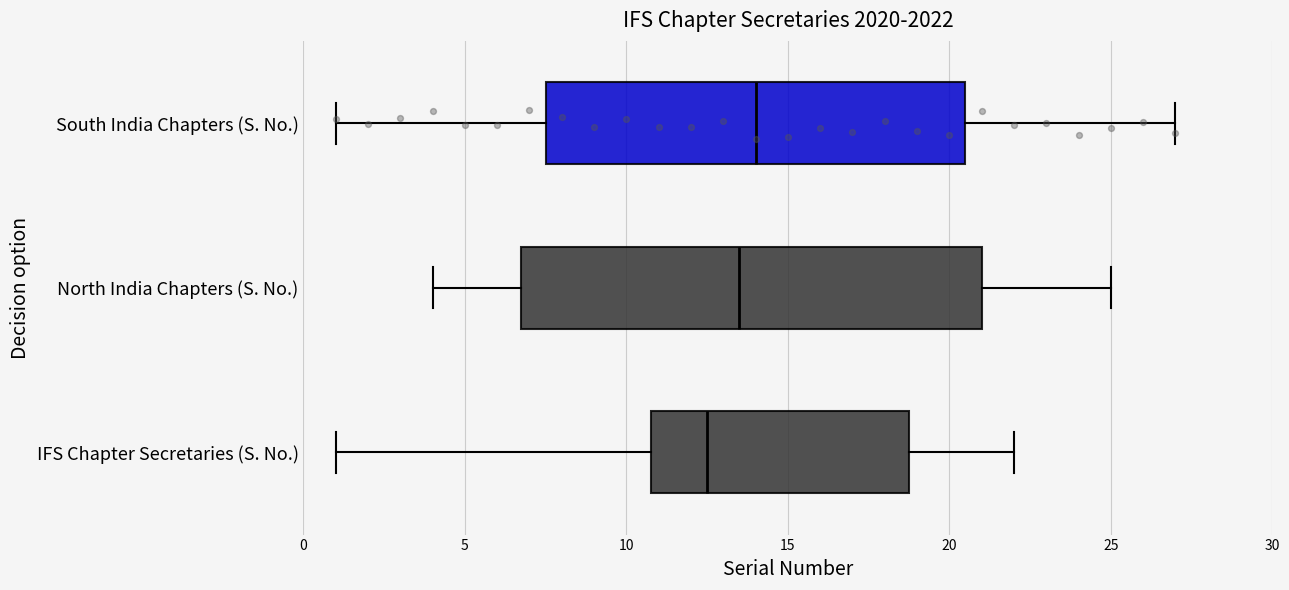

Reading bottom to top, read every box against the x-axis: the position of its median line, the range the box covers, and the ends of its whiskers. The values are not printed on the chart, so give them approximately, as read against the axis.

IFS Chapter Secretaries (S. No.): median 12.5, box 11.0 to 19.0, whiskers 1.0 to 22.0
North India Chapters (S. No.): median 13.5, box 7.0 to 21.0, whiskers 4.0 to 25.0
South India Chapters (S. No.): median 14.0, box 7.5 to 20.5, whiskers 1.0 to 27.0